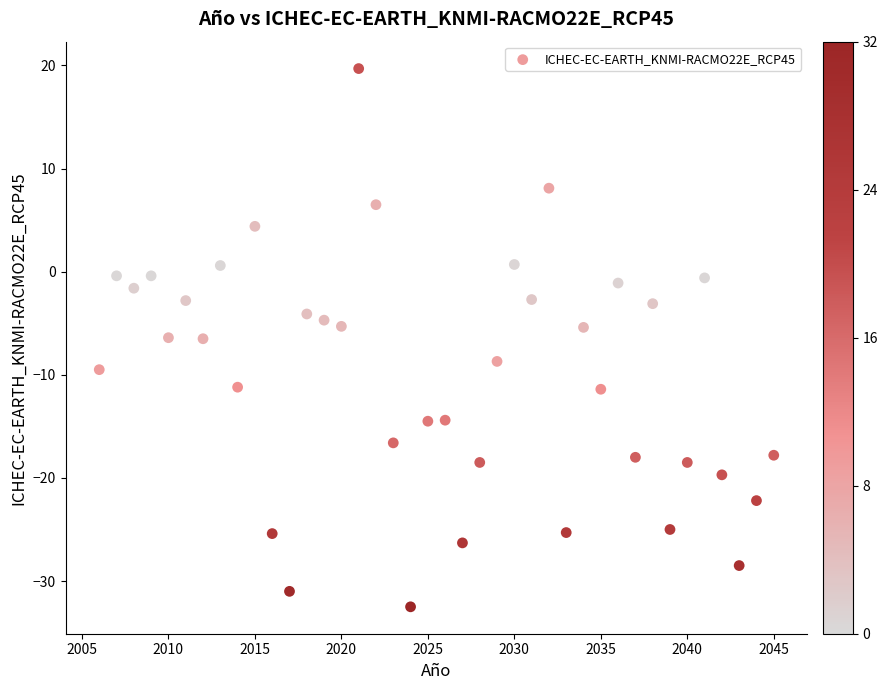

What is the range of Y values (max minus min)?

52.2